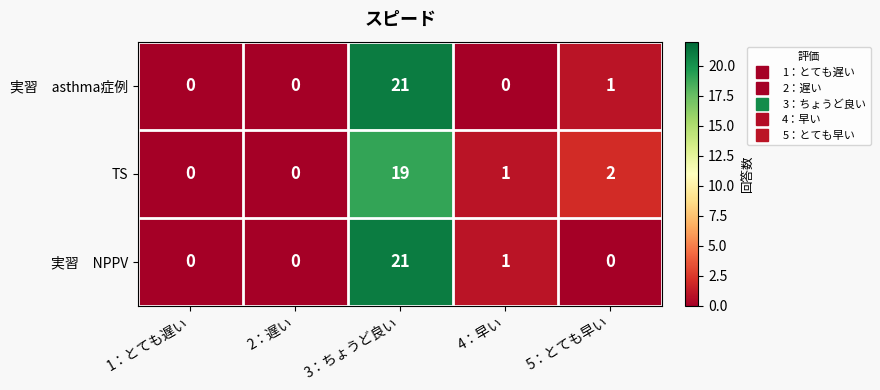

What is the total value across all series at 4：早い?

2